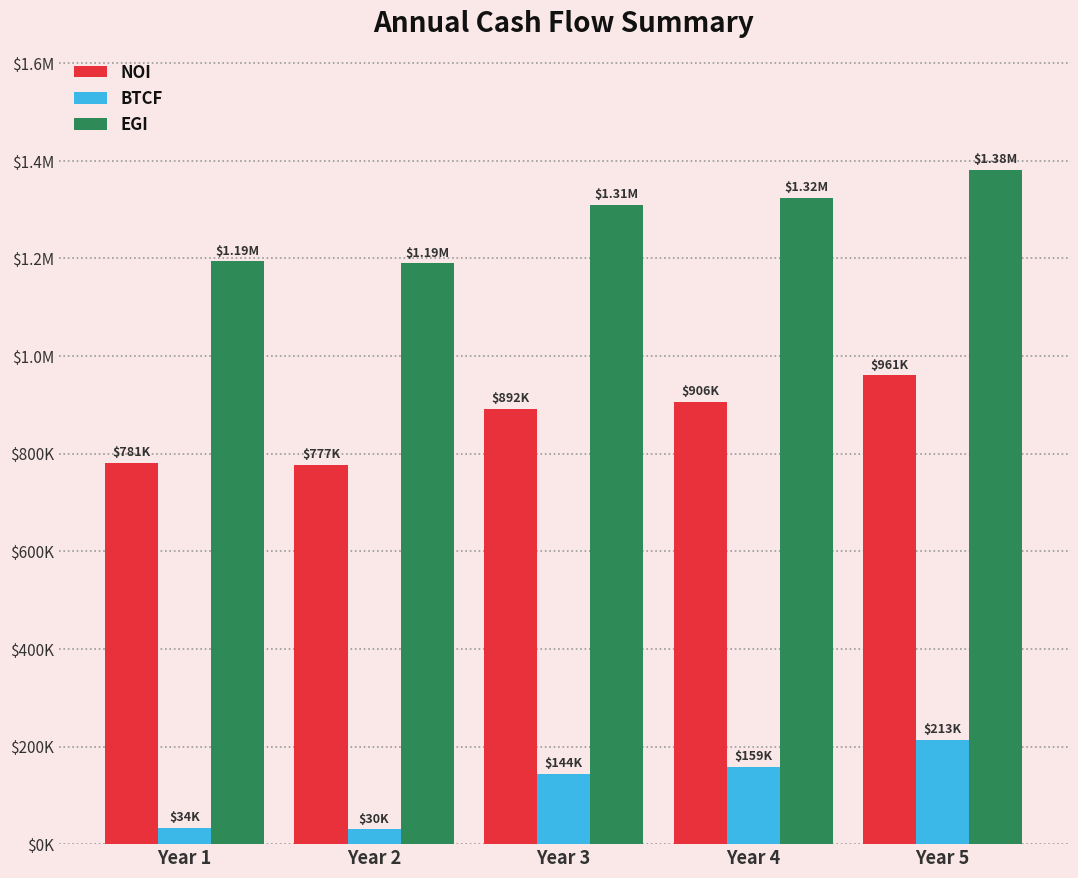

Are the bars horizontal?

No